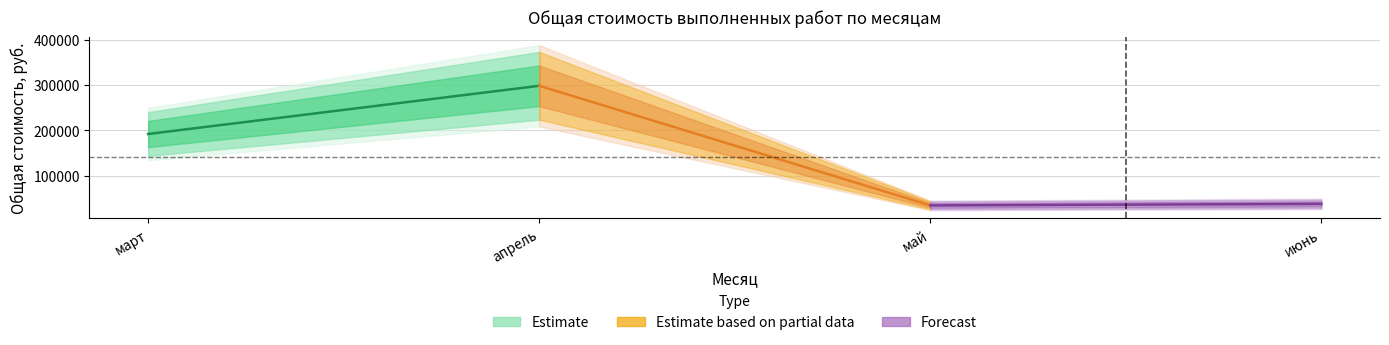

True or false: Forecast has a value of 21945.6 at июнь.

False